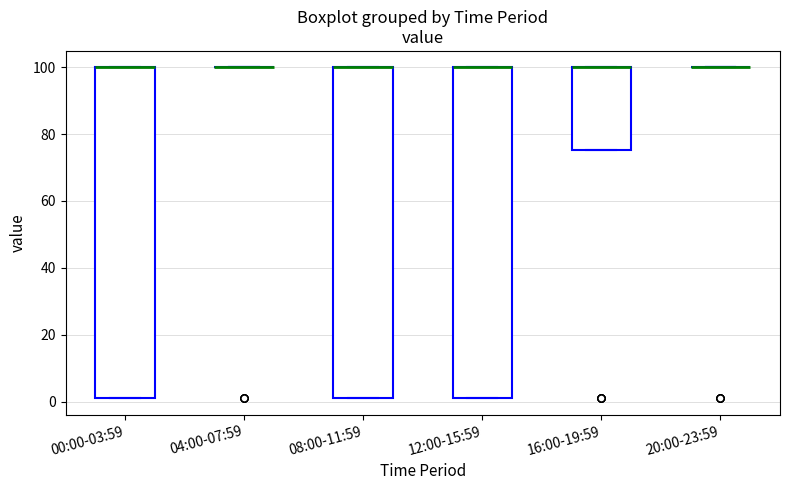

Reading left to right, read every box against the y-axis: the position of its median line, the range the box covers, and the ends of its whiskers. The values are not printed on the chart, so give them approximately, as read against the axis.

00:00-03:59: median 100 (drawn on the box's upper edge), box 2 to 100, whiskers 2 to 100
04:00-07:59: box collapsed to a line at 100, whiskers 100 to 100
08:00-11:59: median 100 (drawn on the box's upper edge), box 2 to 100, whiskers 2 to 100
12:00-15:59: median 100 (drawn on the box's upper edge), box 2 to 100, whiskers 2 to 100
16:00-19:59: median 100 (drawn on the box's upper edge), box 76 to 100, whiskers 76 to 100
20:00-23:59: box collapsed to a line at 100, whiskers 100 to 100